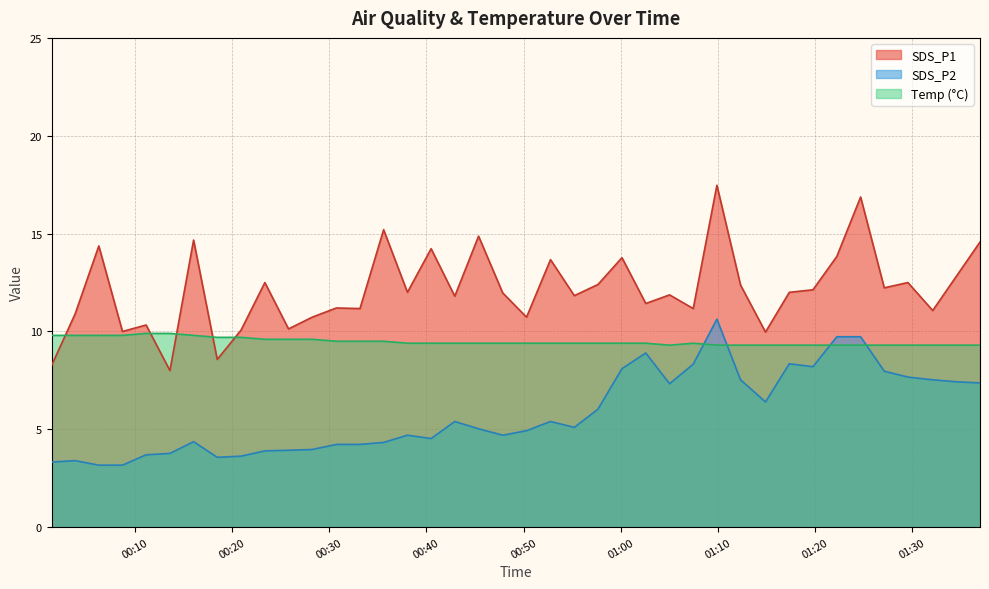

What is the maximum value shown in the chart?

17.5